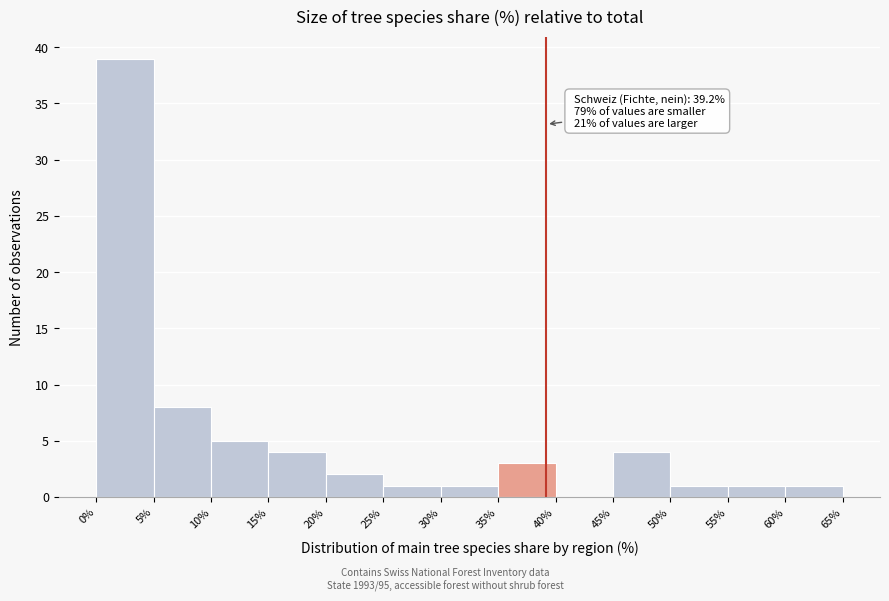

Over which range of the x-axis is the bar tallest?

0% to 5%